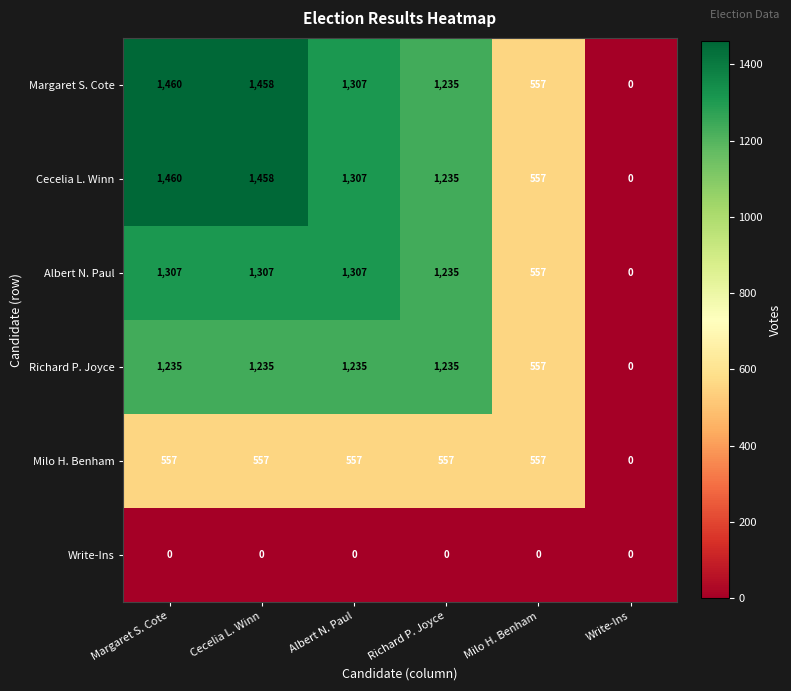

What is the total value across all series at Richard P. Joyce?

5497